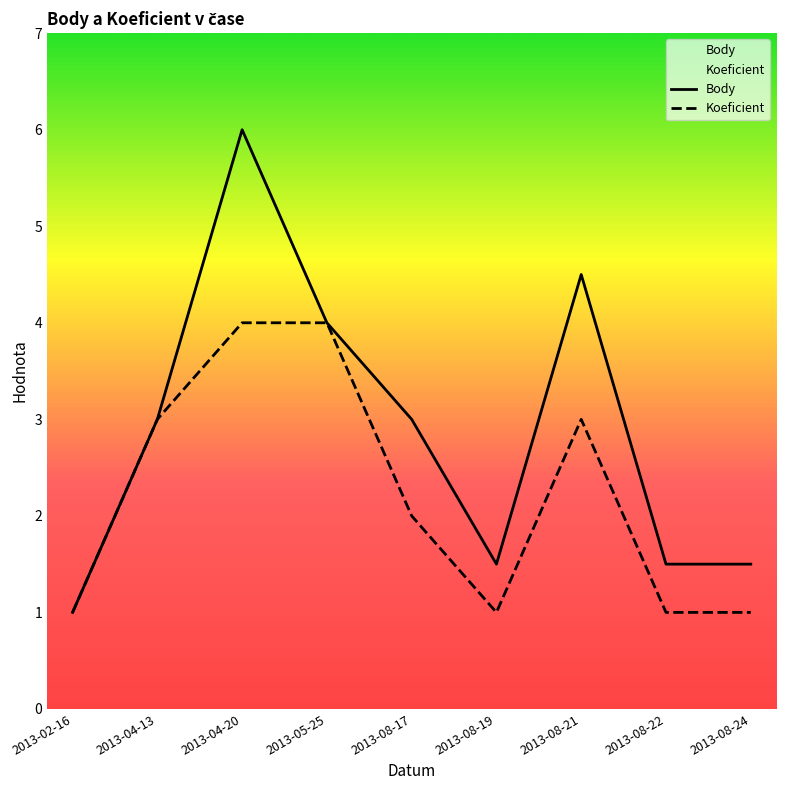

The value of Koeficient at 2013-04-20 is 4.0. True or false?

True